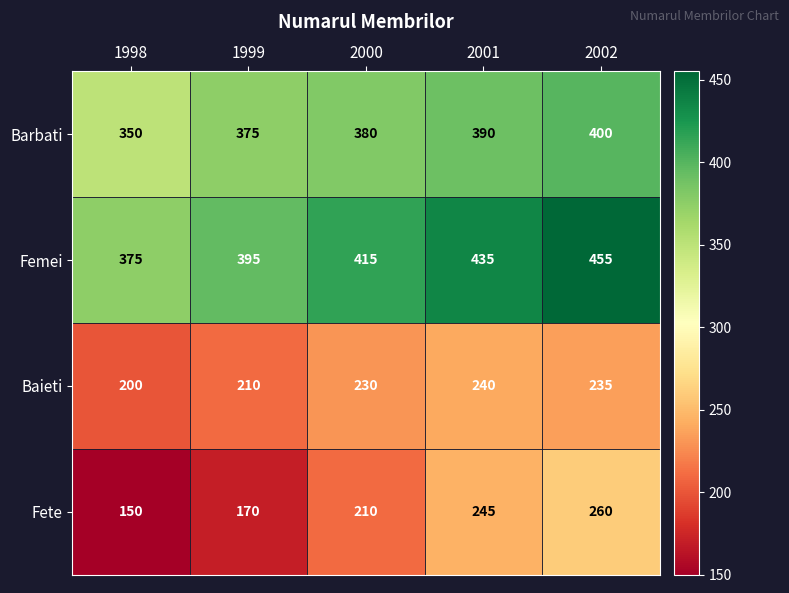

What is the difference between the maximum and minimum values in the Baieti series?

40